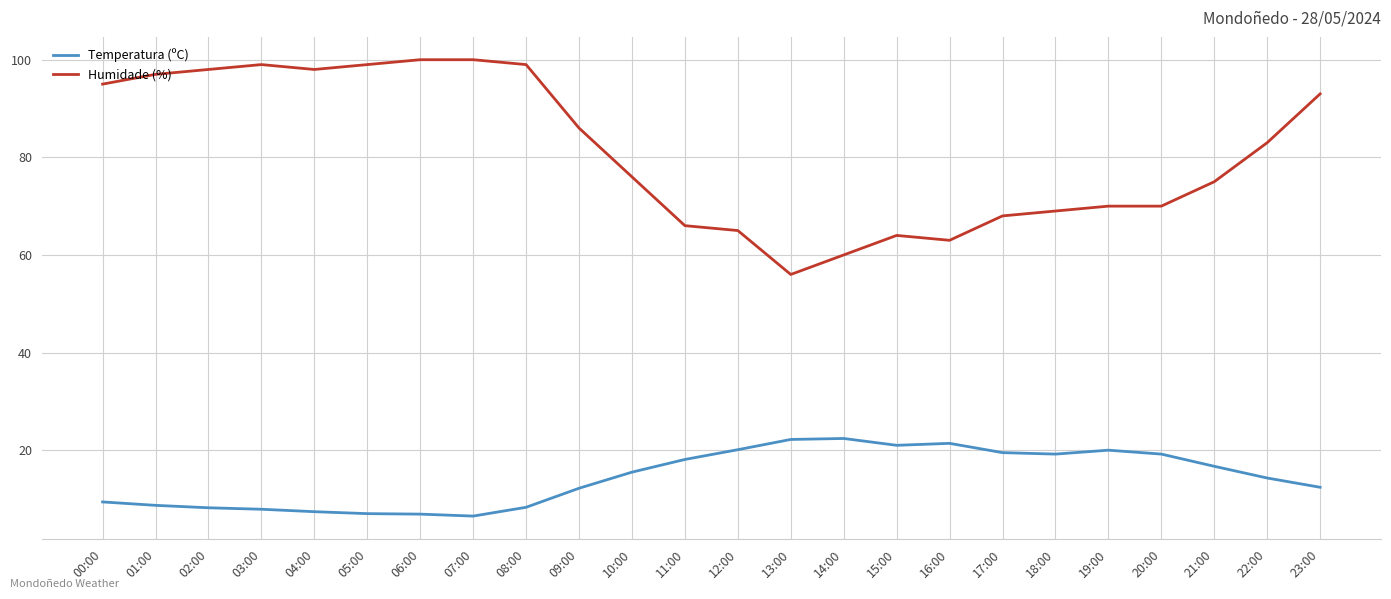

Is the value of Humidade (%) at 18:00 greater than the value of Temperatura (ºC) at 13:00?

Yes